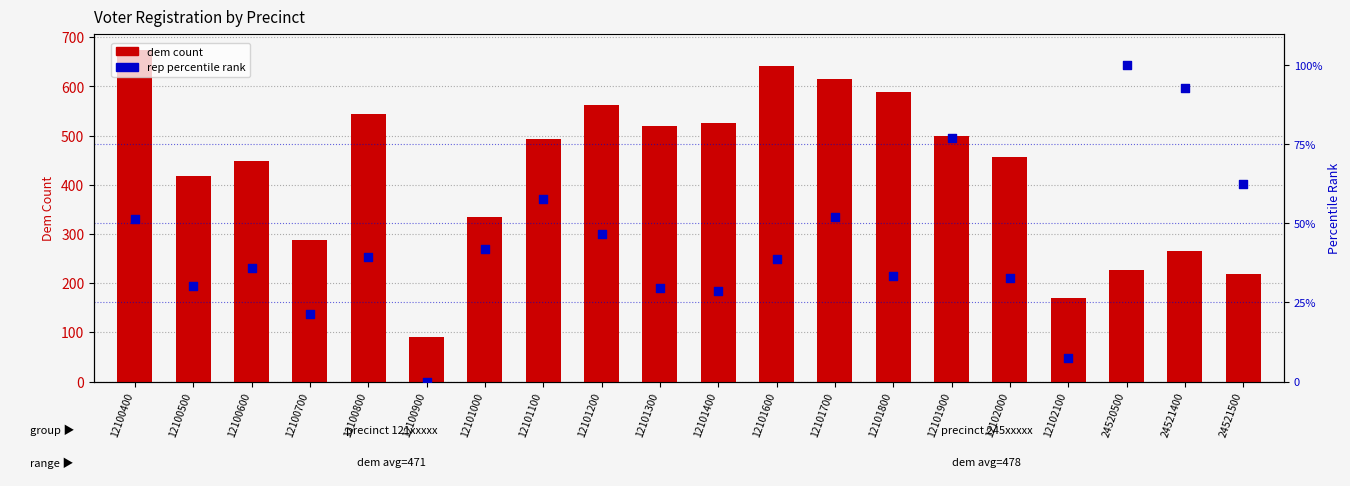

Which series reaches the minimum Y coordinate?

rep percentile rank